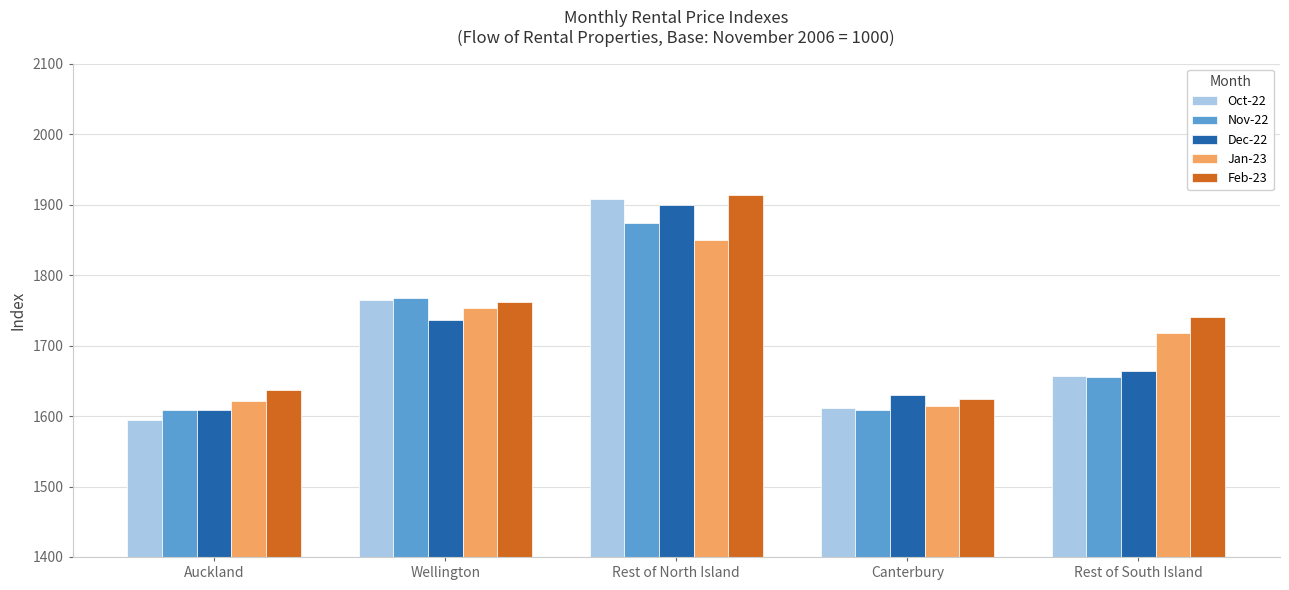

What is the approximate value of Feb-23 at Rest of South Island?

1740